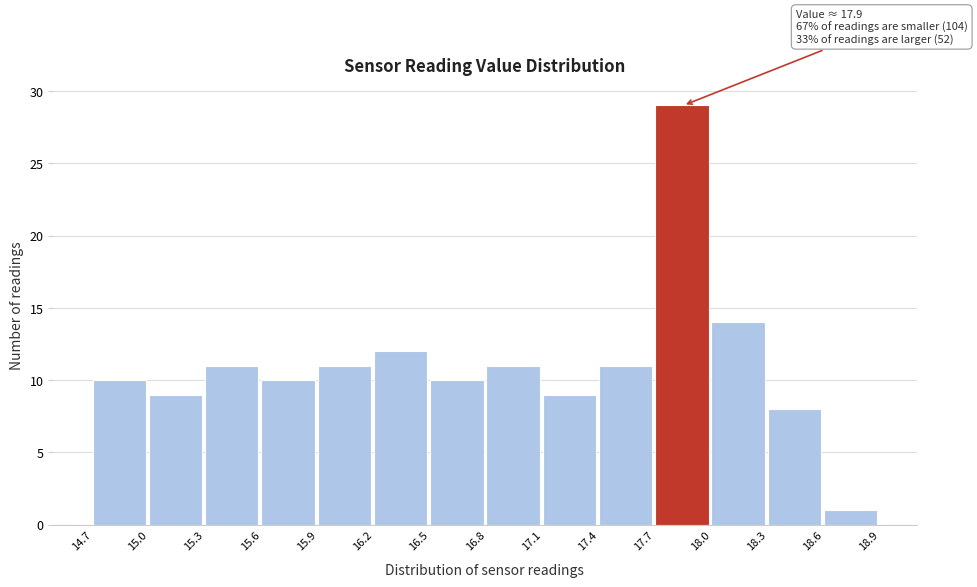

Over which range of the x-axis is the bar tallest?

17.7 to 18.0